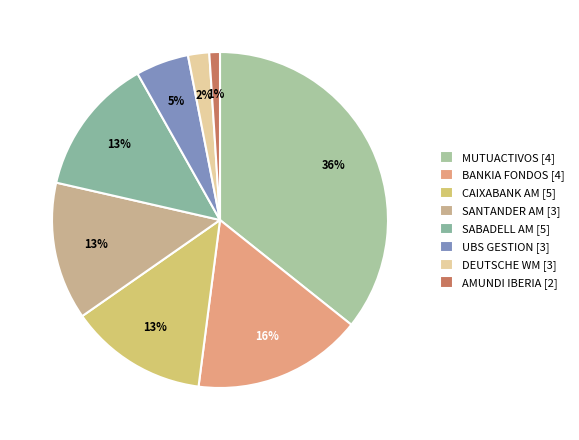

To the nearest percent, what portion does DEUTSCHE WM [3] represent?

2%